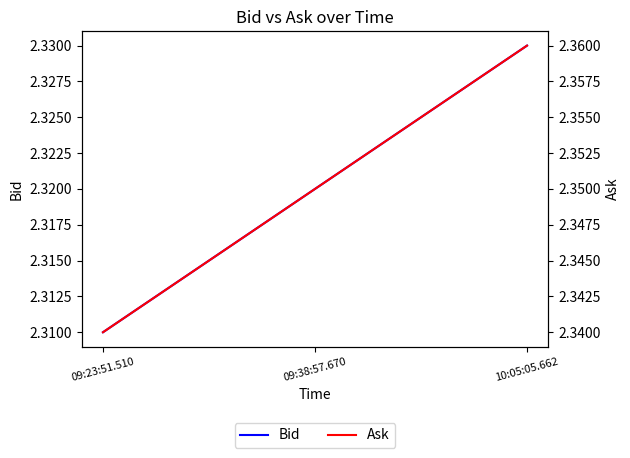

List the series in order of their overall mean, highest first.

Ask, Bid